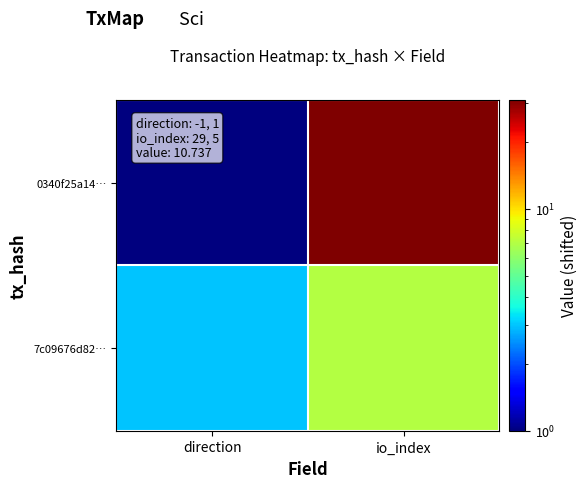

How many data points does each series have?

2